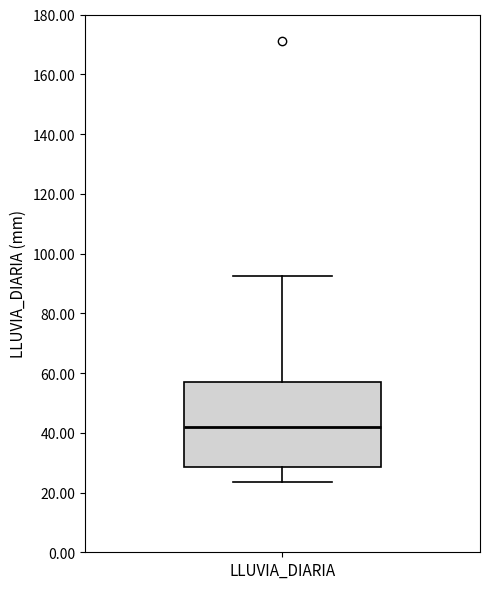

Read this box plot against the y-axis: the position of the median line, the range covered by the box, and the ends of both whiskers. The values are not printed on the chart, so give them approximately, as read against the axis.

median 42, box 28 to 58, whiskers 24 to 92